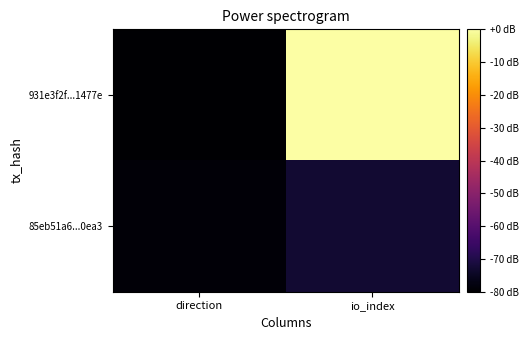

At how many categories does at least one series exceed -44?

1